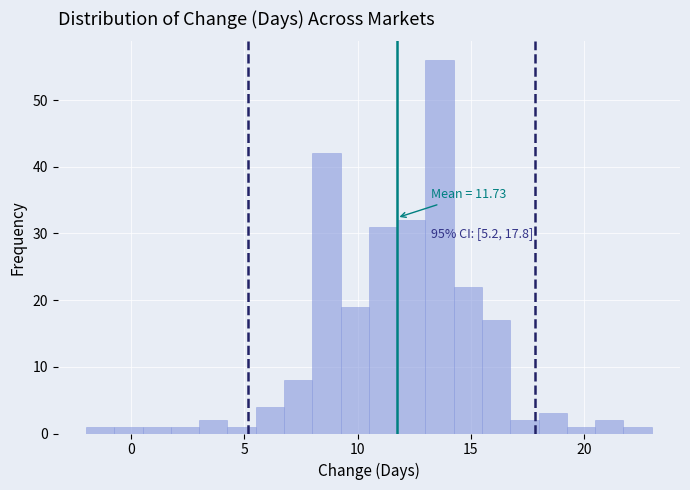

Read against the x-axis, roughly where is the centre of the tallest bar?

13.5